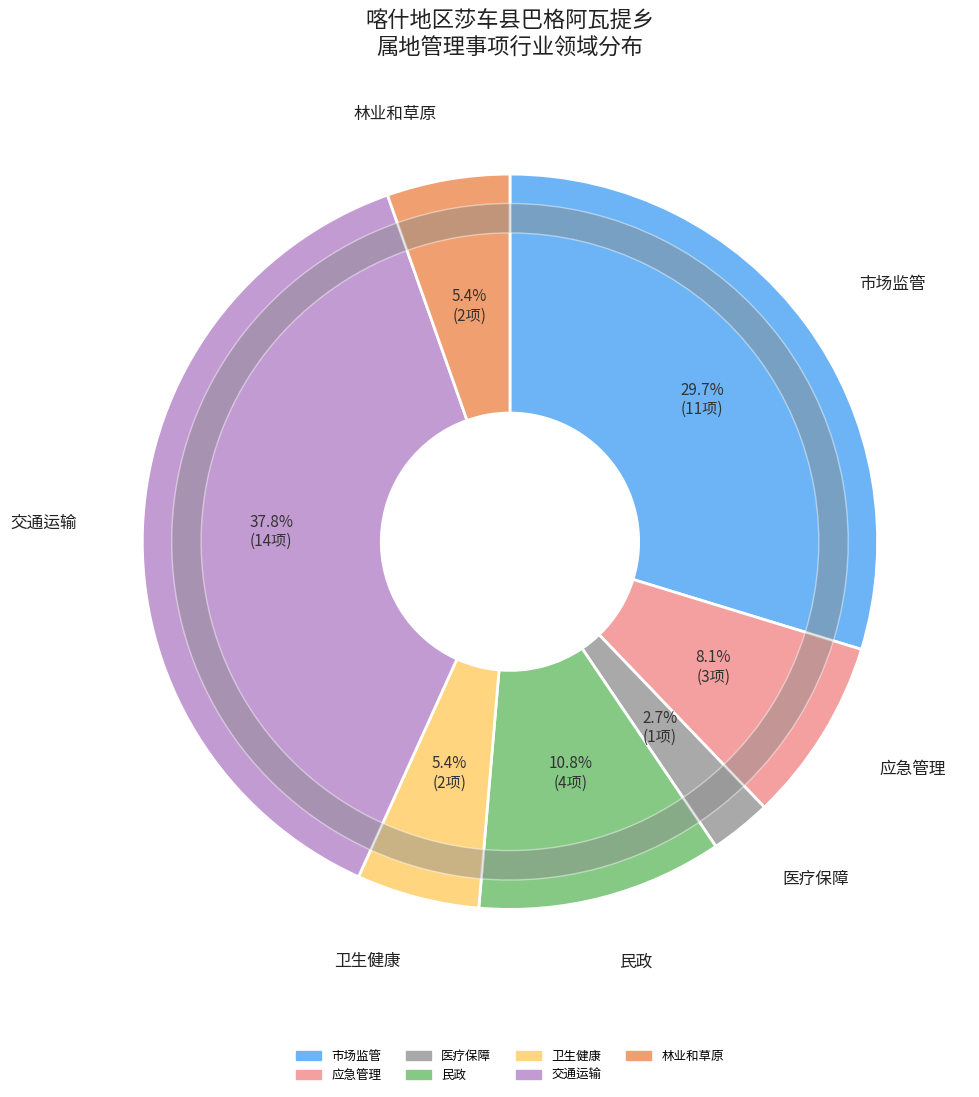

Count the number of slices in the pie.

7